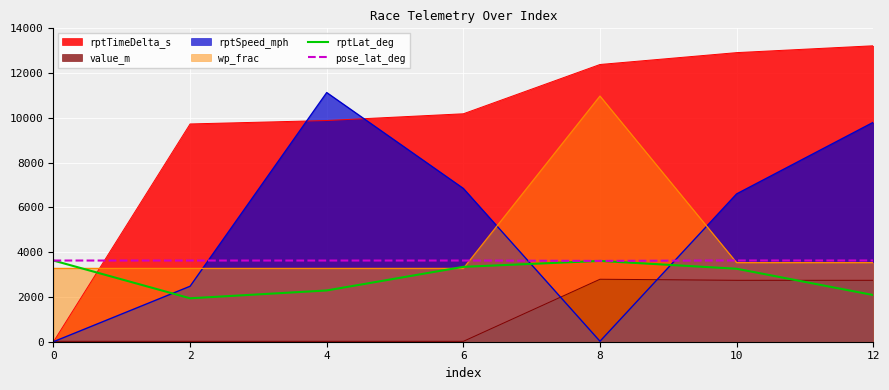

Is it true that pose_lat_deg equals 2106.7 at 12?

False